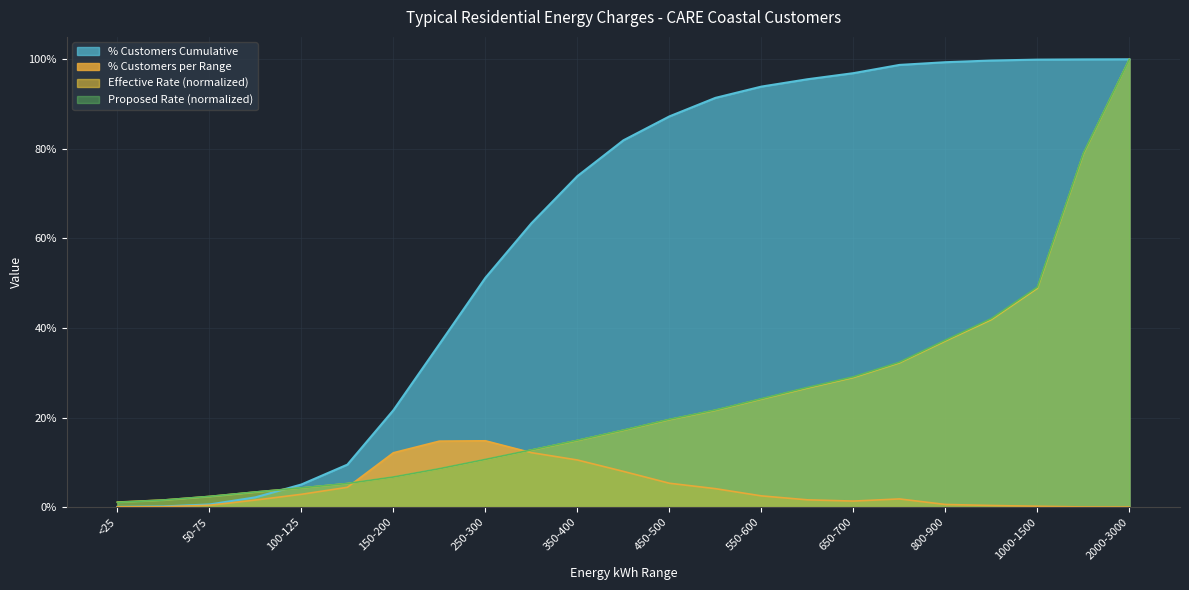

True or false: % of Customers Cumulative and Avg kWh for the Range (scaled) cross at least once.

True